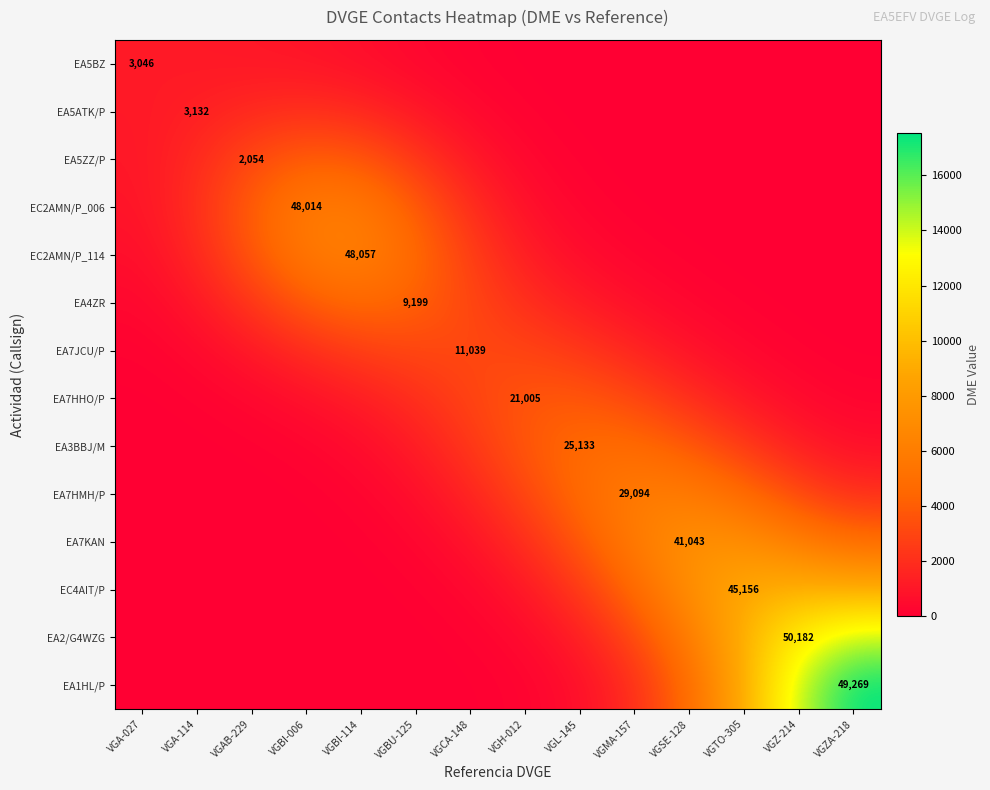

Rank the categories by EC2AMN/P_114 value from lowest to highest.

VGZA-218, VGZ-214, VGTO-305, VGSE-128, VGMA-157, VGL-145, VGA-027, VGH-012, VGA-114, VGCA-148, VGAB-229, VGBU-125, VGBI-006, VGBI-114